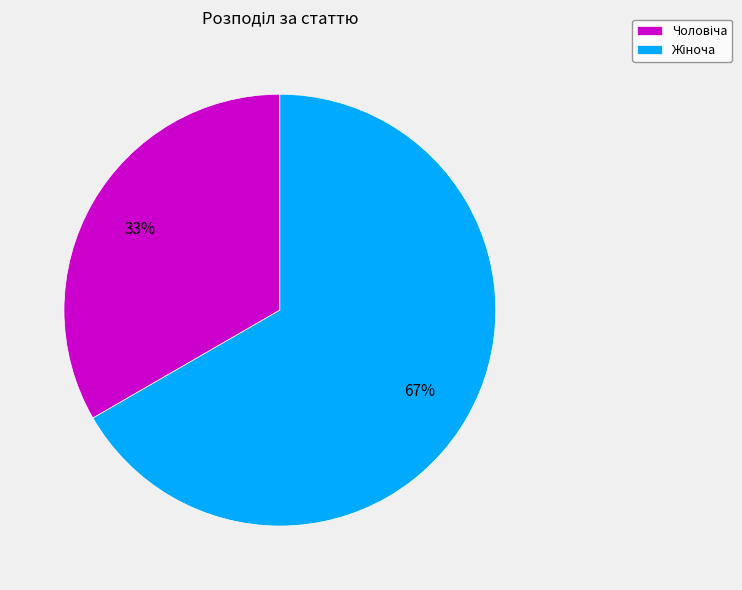

Does any single category account for the majority?

Yes